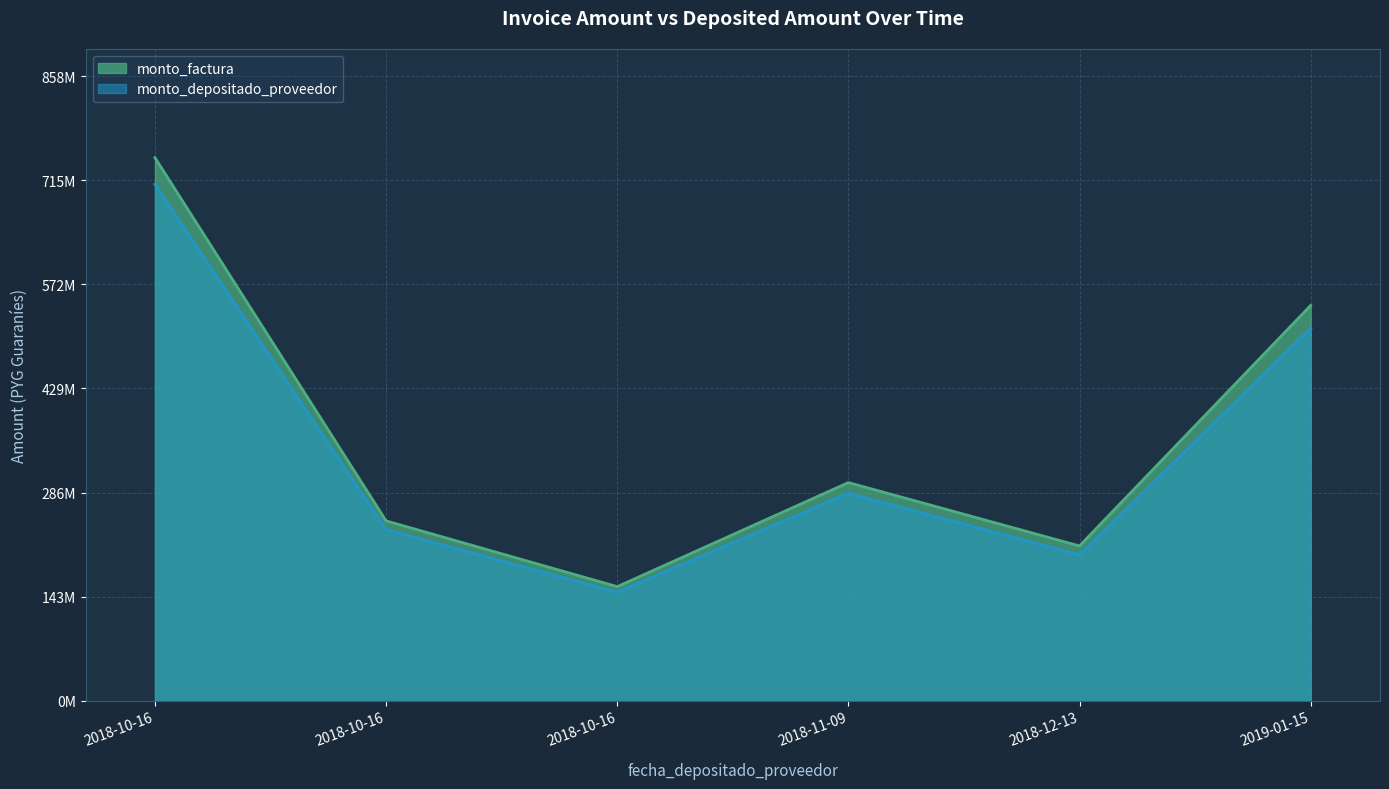

What is the spread (max minus min) of values at 2018-10-16?

36592956